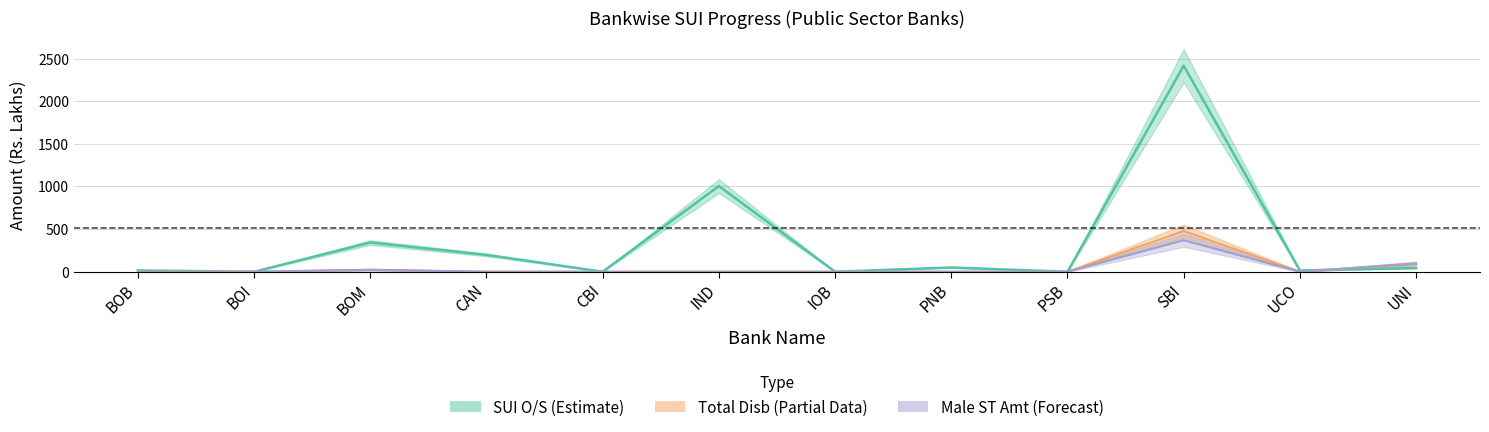

Reading right to left, extract all data points from this chart.

SUI O/S Amt: 43.4	14.7	2417.1	0.0	49.4	0.0	1005.0	0.0	197.3	342.6	0.0	15.2
Total Current Year SUI Disb Amt: 95.2	0.0	476.2	0.0	0.0	0.0	0.0	0.0	0.0	22.4	0.0	1.0
Current Year Male ST Amt: 95.2	0.0	369.7	0.0	0.0	0.0	0.0	0.0	0.0	22.4	0.0	0.0